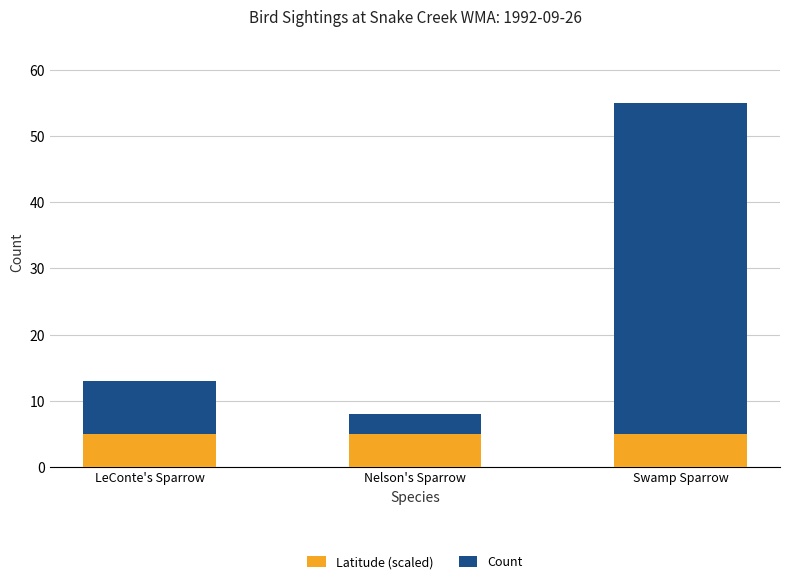

What is the maximum value for Latitude (scaled)?

5